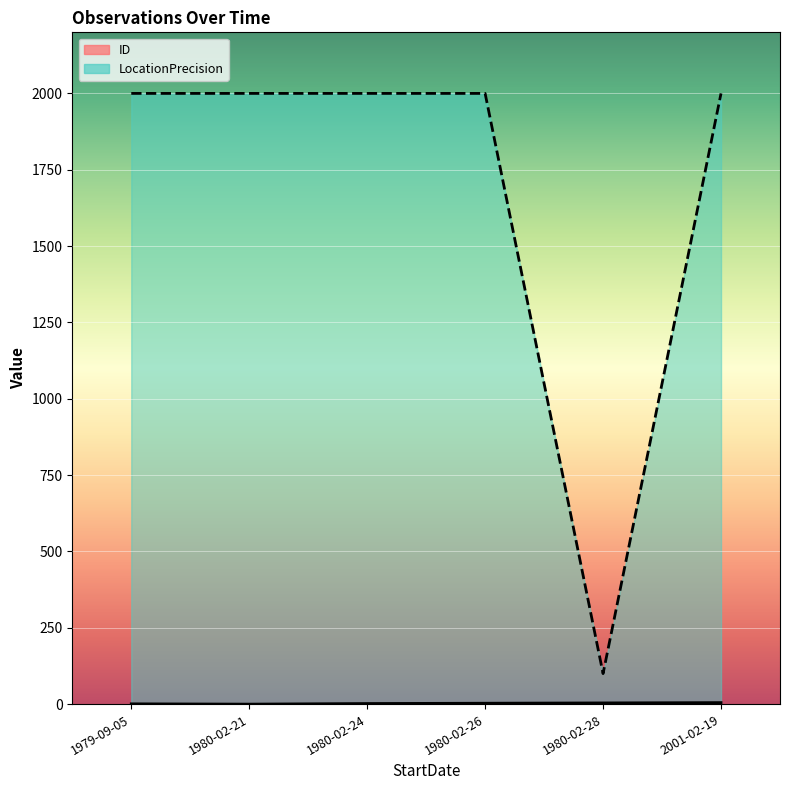

Where is the first local minimum?

1980-02-28